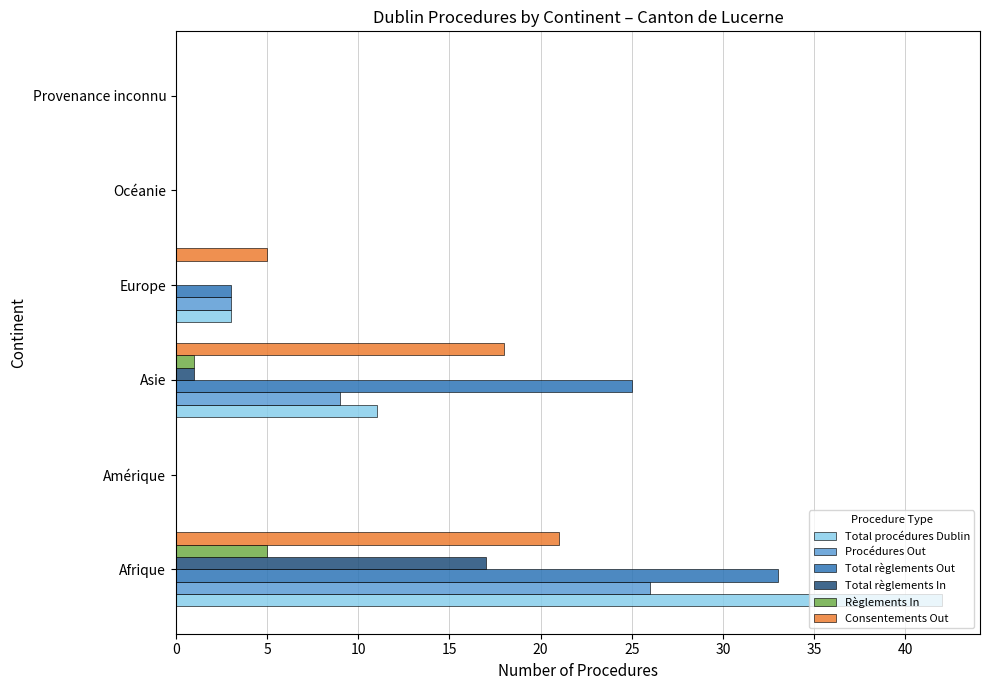

Which series changed the most between Afrique and Asie?

Total procédures Dublin